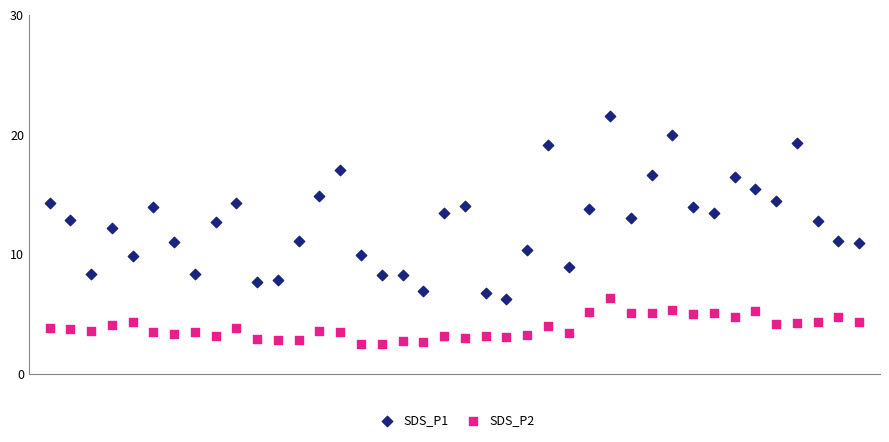

What are all the series names shown in the legend?

SDS_P1, SDS_P2